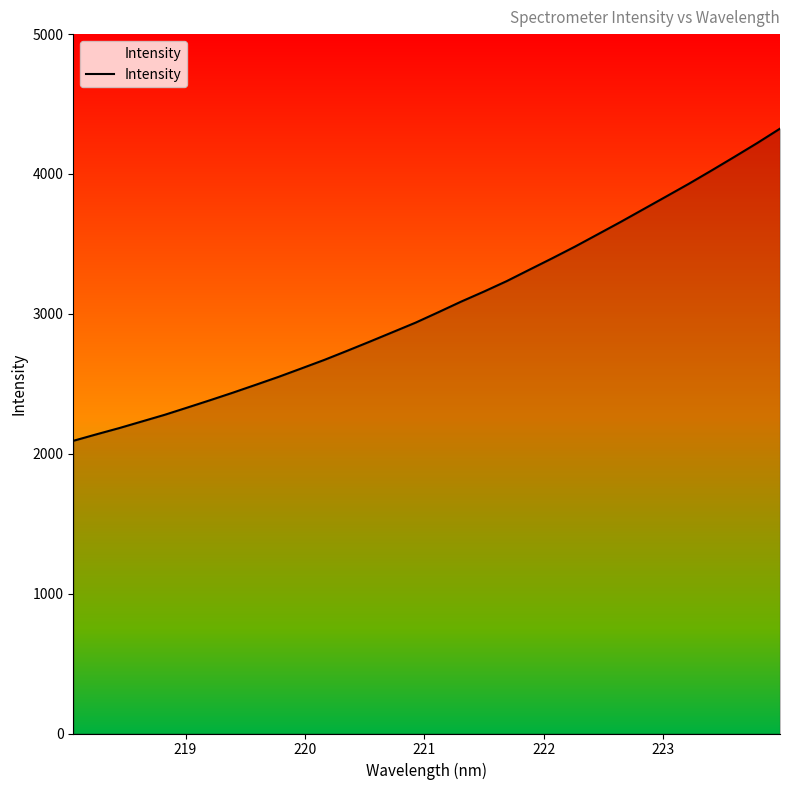

What is the difference between the maximum and minimum values?

2231.9